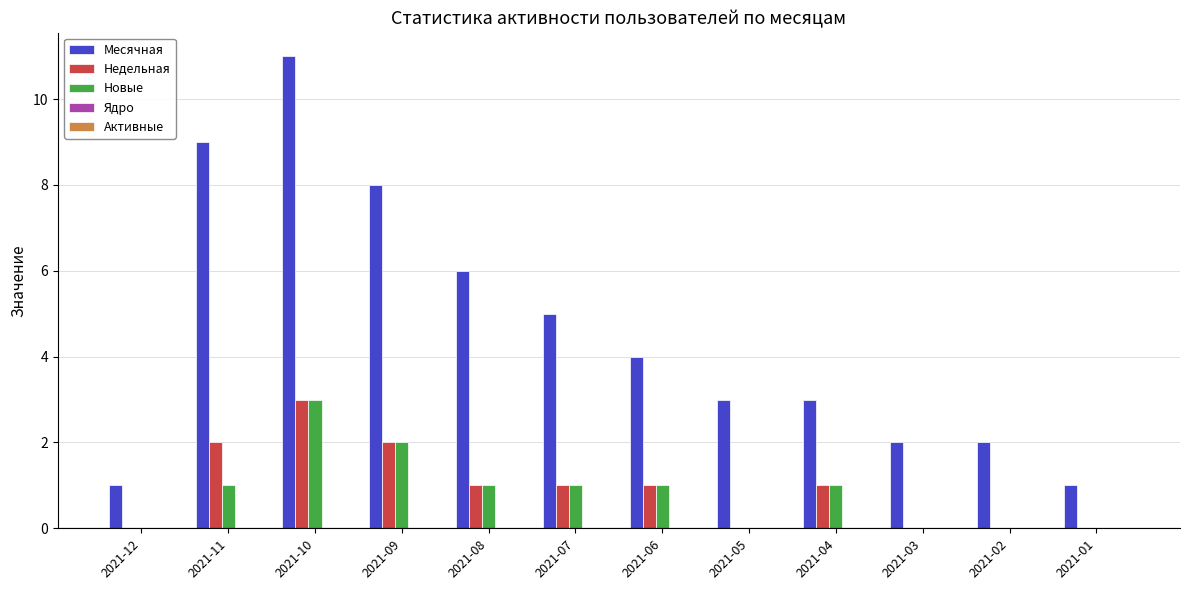

What is the maximum value for Новые?

3